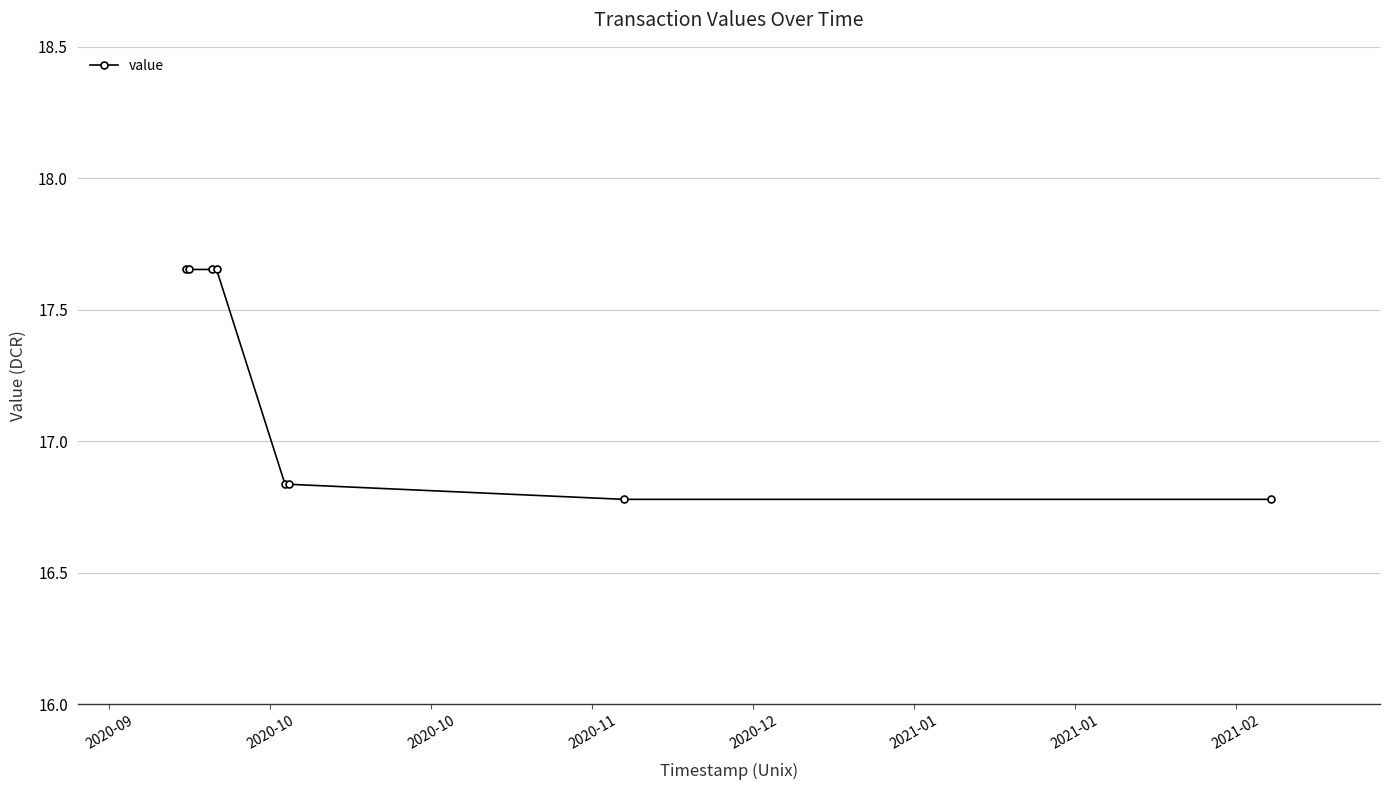

What is the sum of all values?

137.8